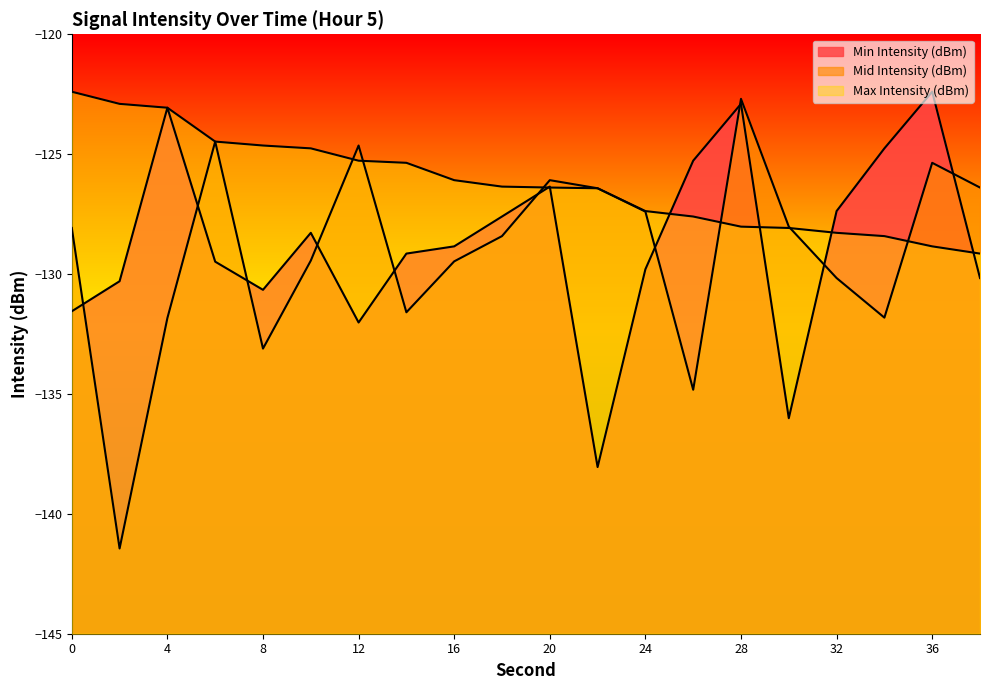

Which category has the highest value across all series?

36